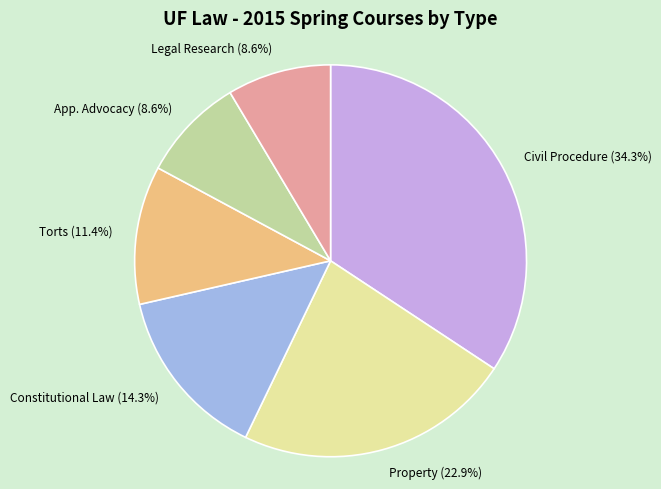

What percentage is the App. Advocacy slice, to the nearest percent?

9%